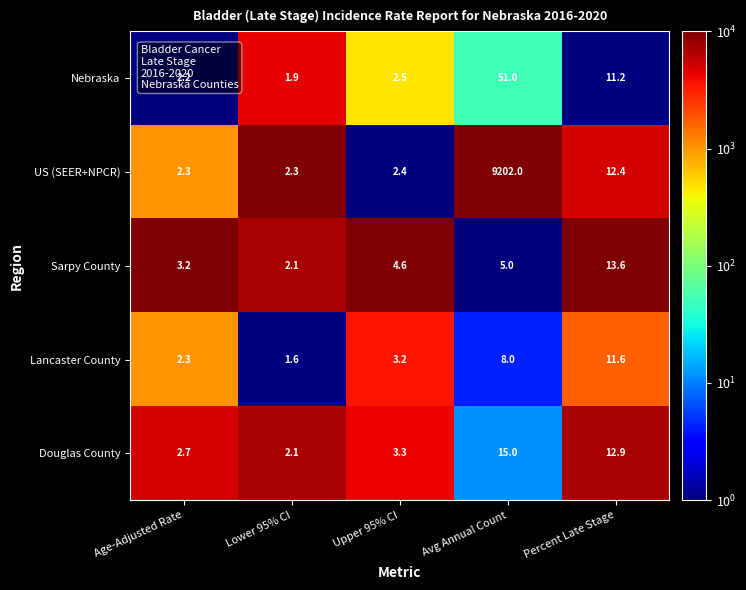

What is the spread (max minus min) of values at Age-Adjusted Rate?

1.0